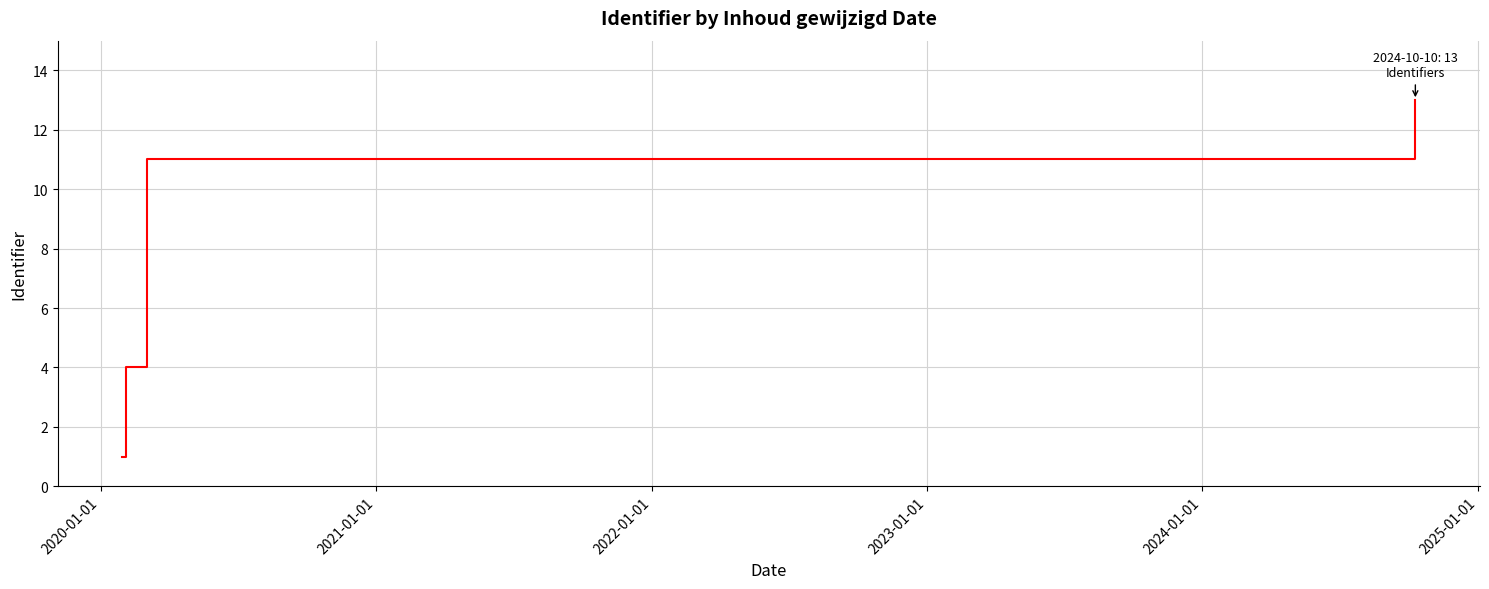

Reading right to left, extract all data points from this chart.

13	11	4	1